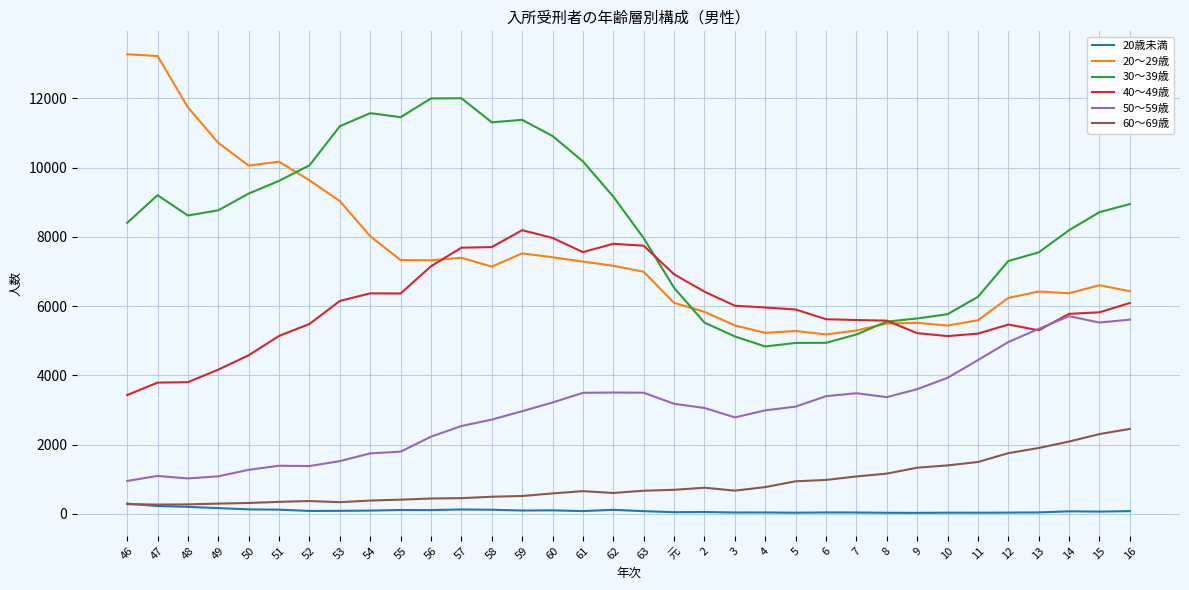

True or false: 60～69歳 and 20～29歳 cross at least once.

False